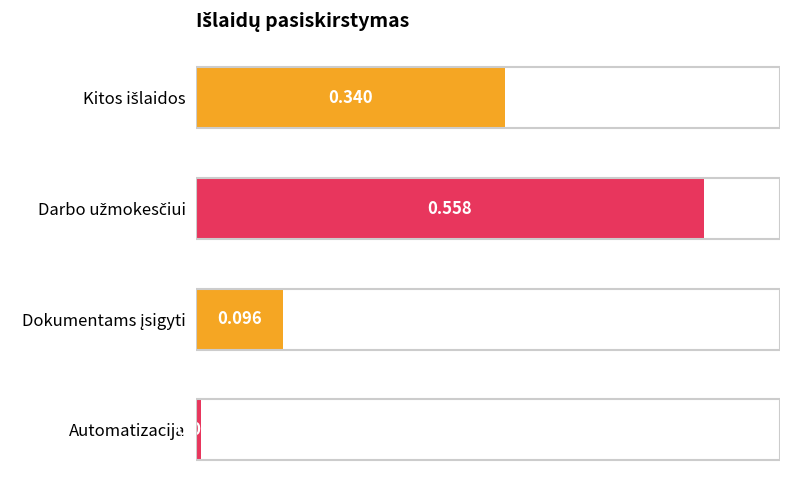

Are the bars horizontal?

Yes